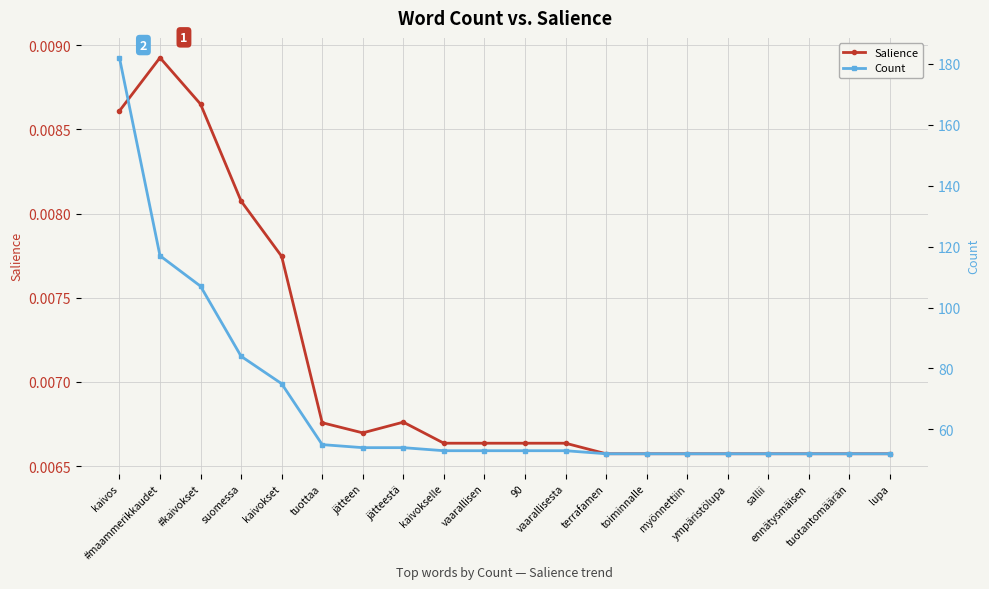

How many data points in Count are above 53?

8